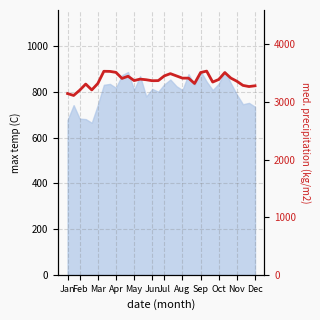

What is the average value?

3379